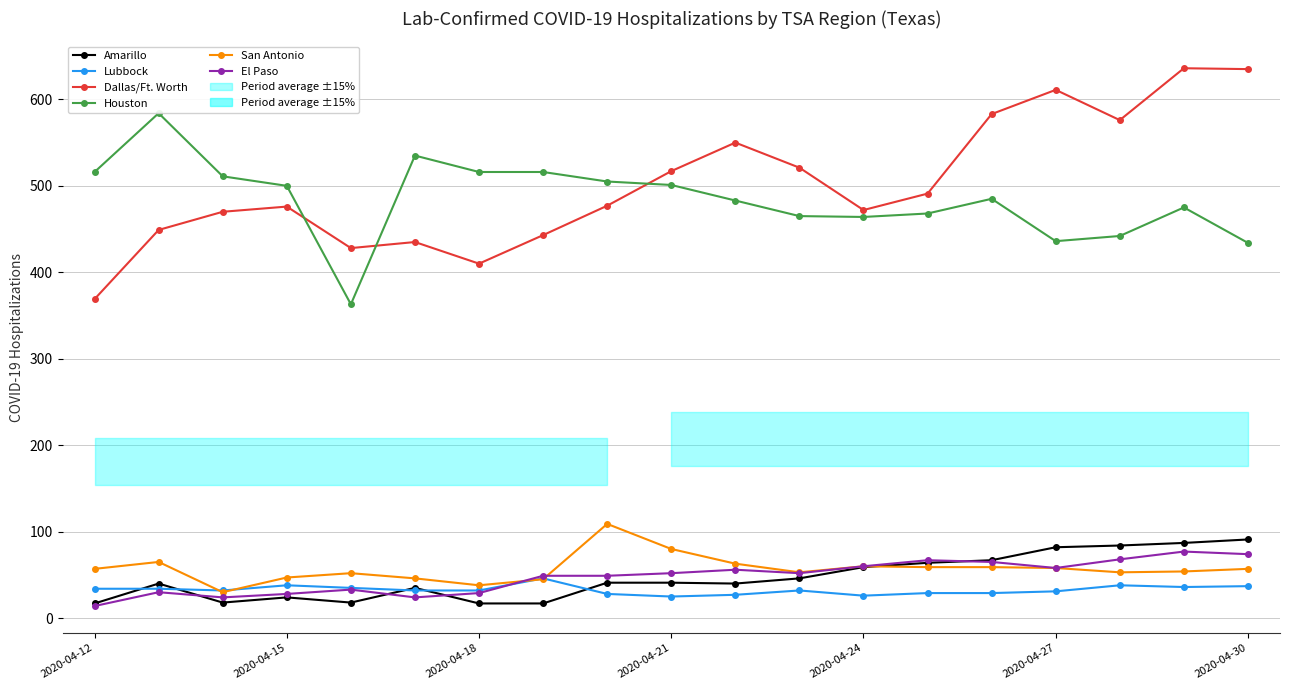

What is the difference between the maximum and minimum values in the El Paso series?

63